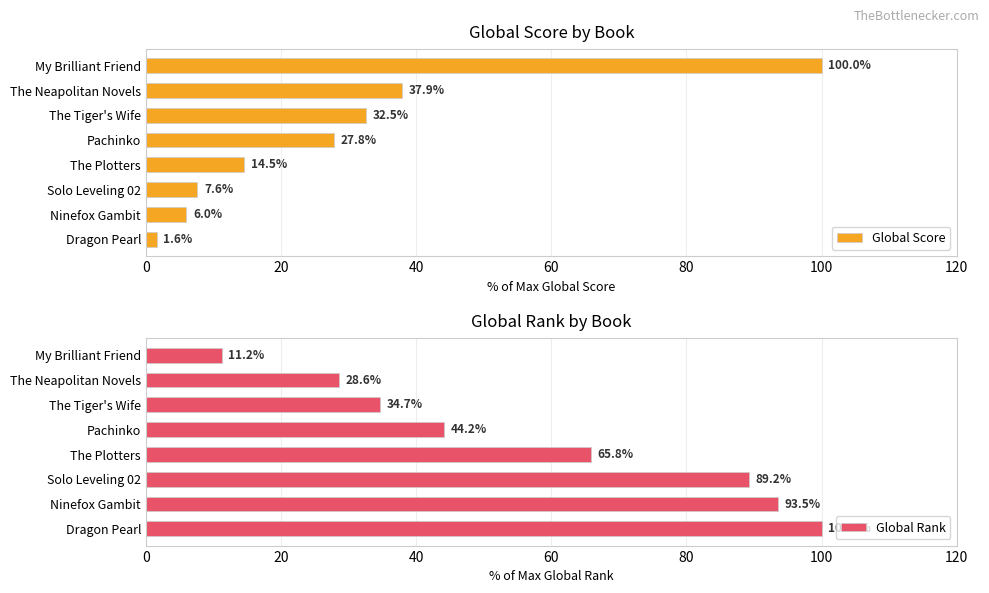

True or false: Global Score has a value of 7.6 at Solo Leveling 02.

True